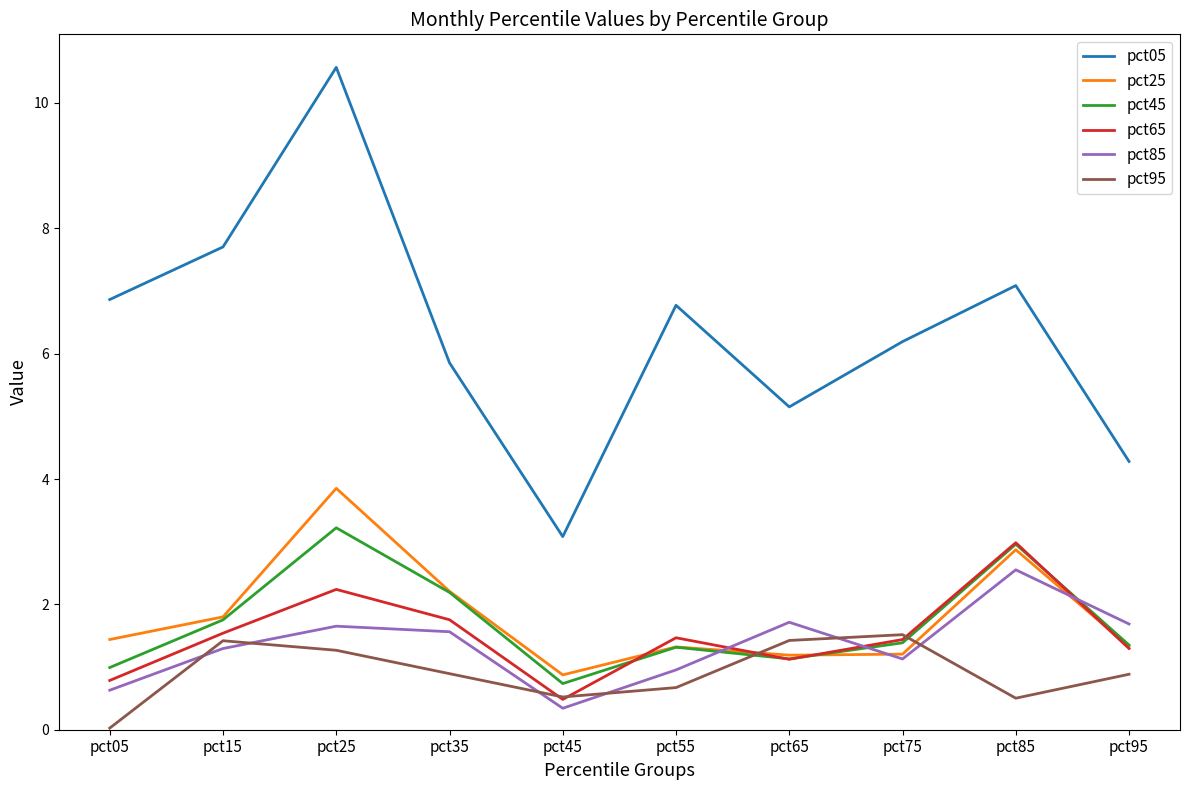

What is the approximate value of pct65 at pct75?

1.4